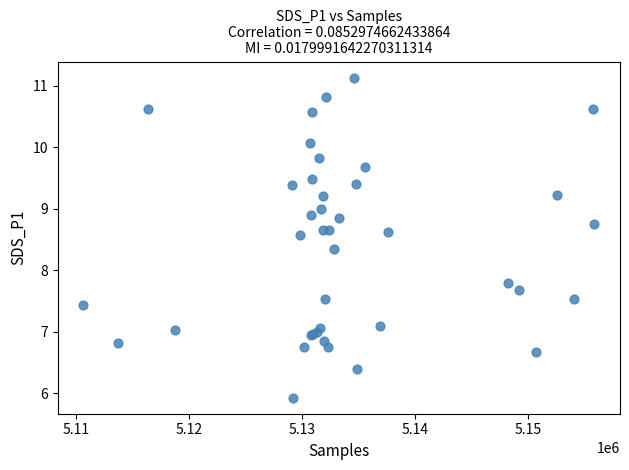

What Y value in the scatter plot is closest to 8?

7.8